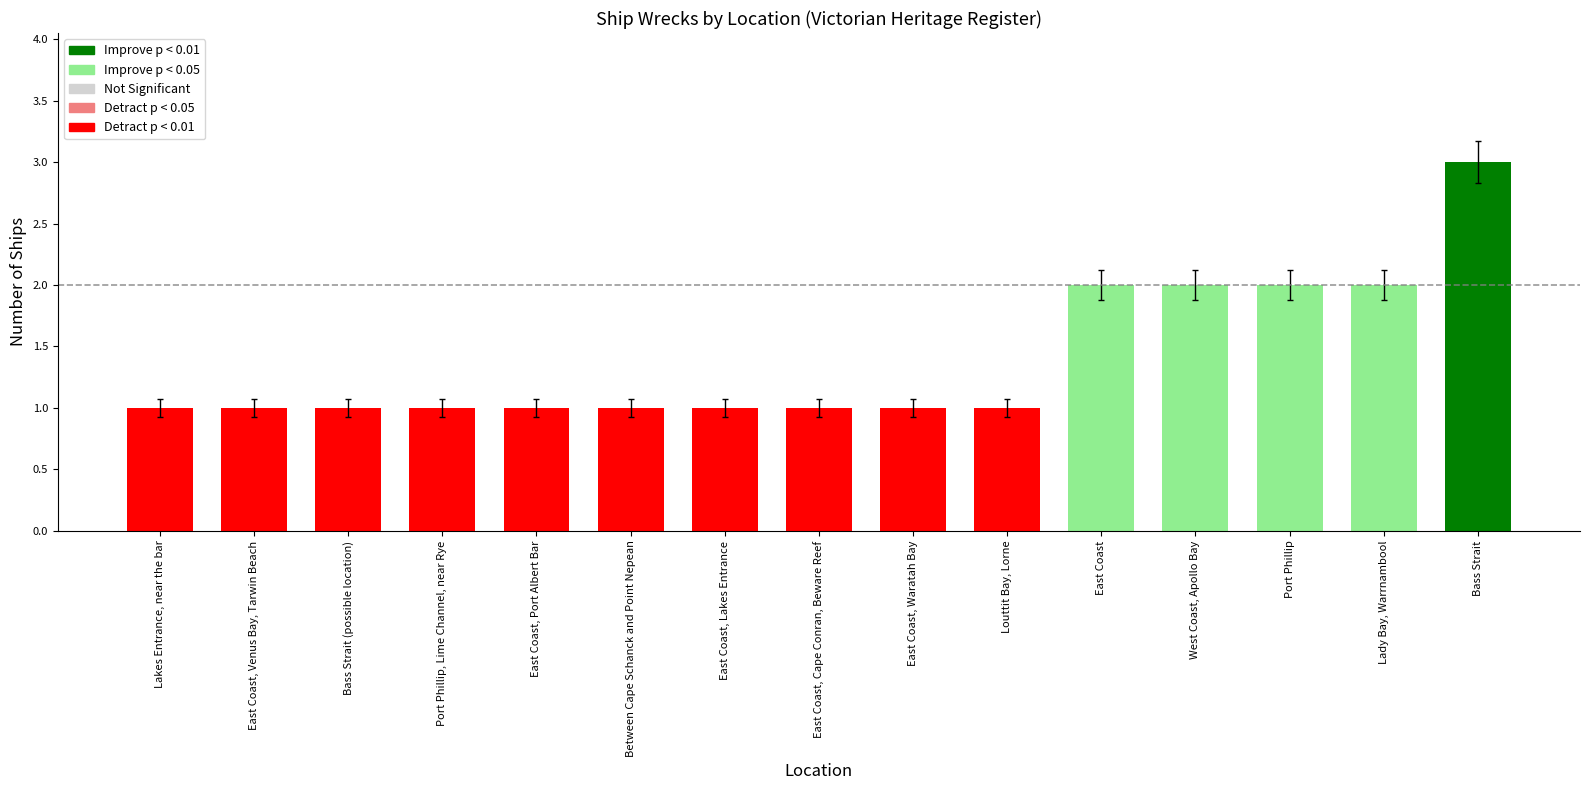

True or false: the data shows 1 at Lakes Entrance, near the bar.

True